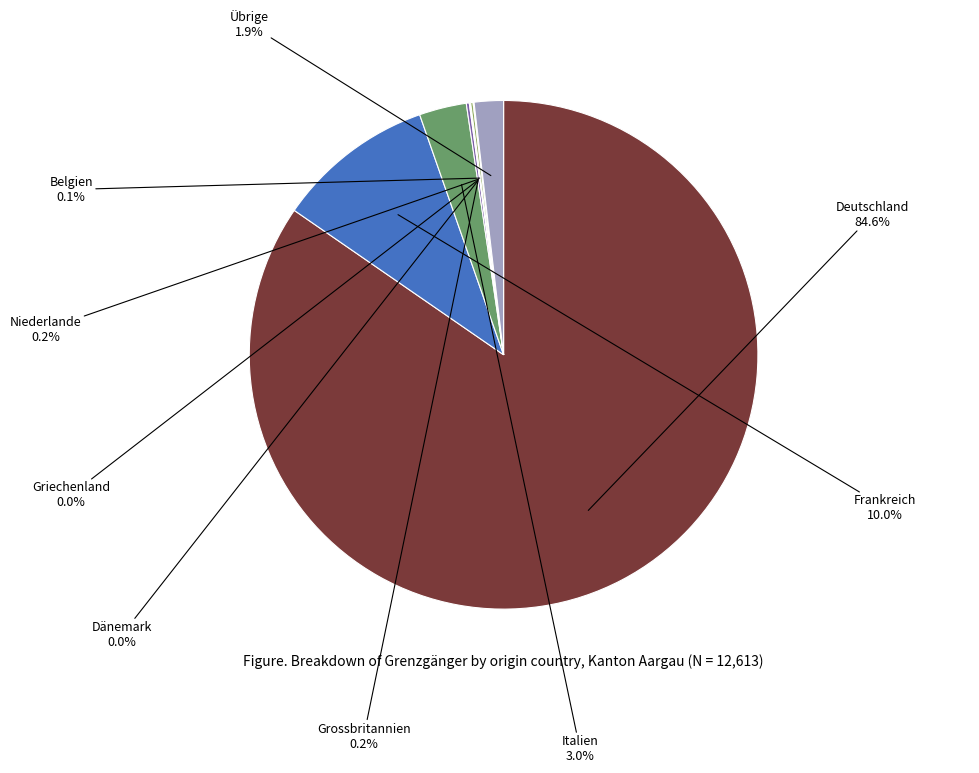

Is there a majority slice in this chart?

Yes